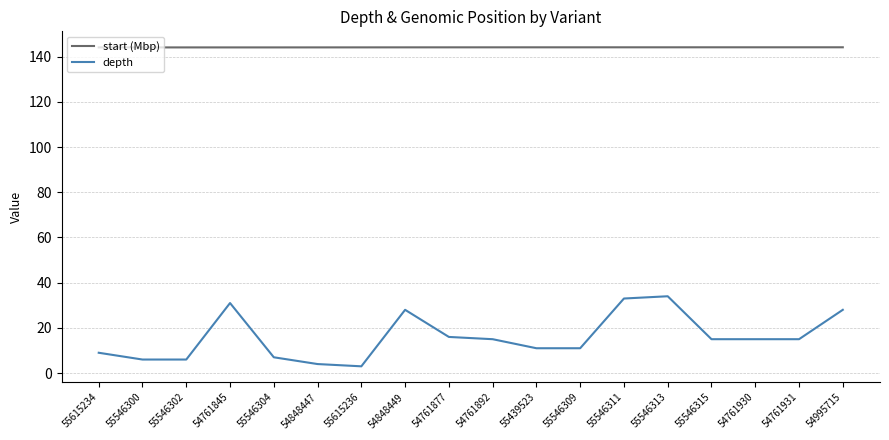

Which series has the largest total across all categories?

start (Mbp)